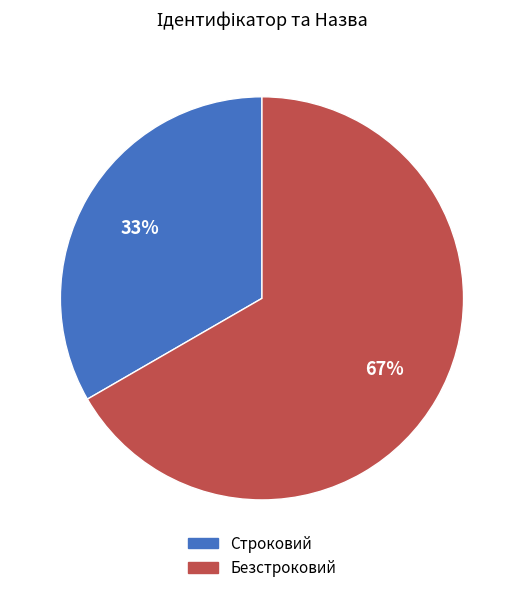

To the nearest percent, what is the combined percentage of Безстроковий and Строковий?

100%